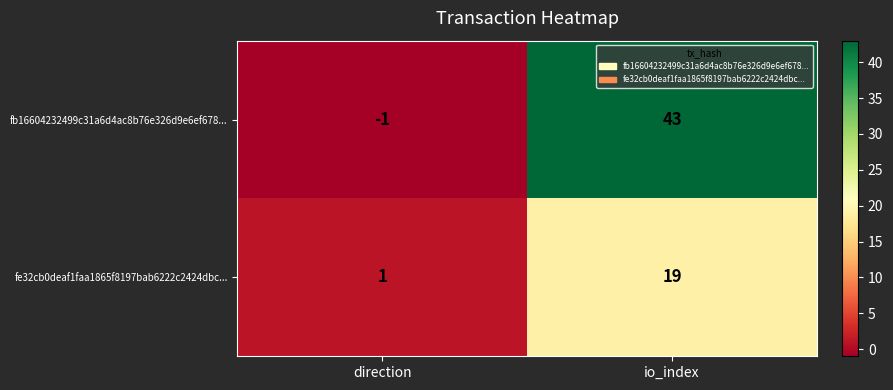

Is it true that fb16604232499c31a6d4ac8b76e326d9e6ef678... equals 18 at io_index?

False